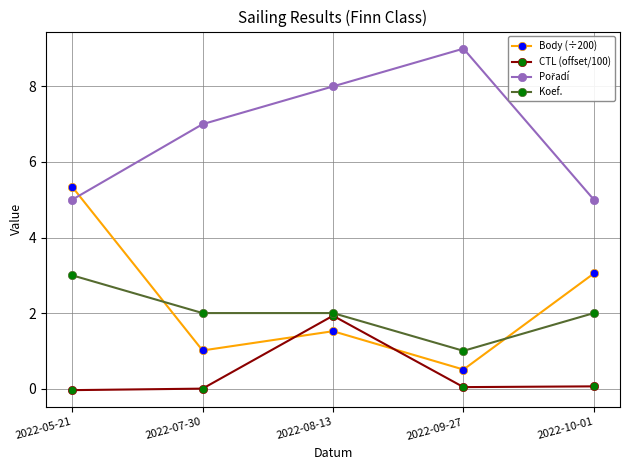

What position from the right is 2022-09-27?

2